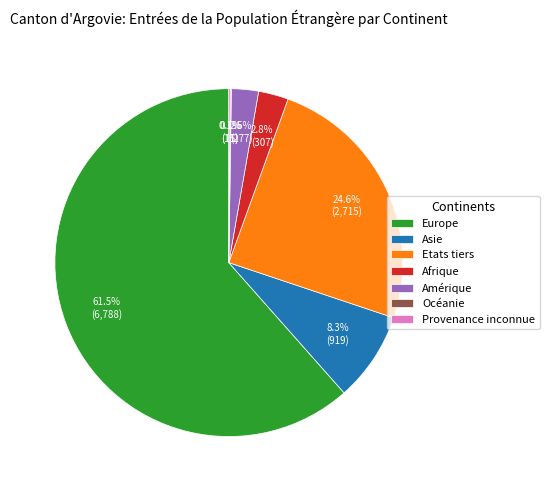

Between Afrique and Etats tiers, which is larger?

Etats tiers